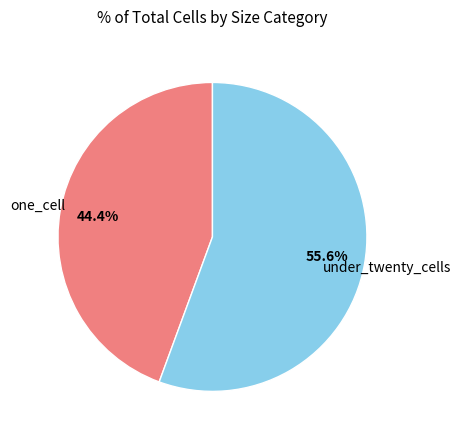

Does any single category account for the majority?

Yes